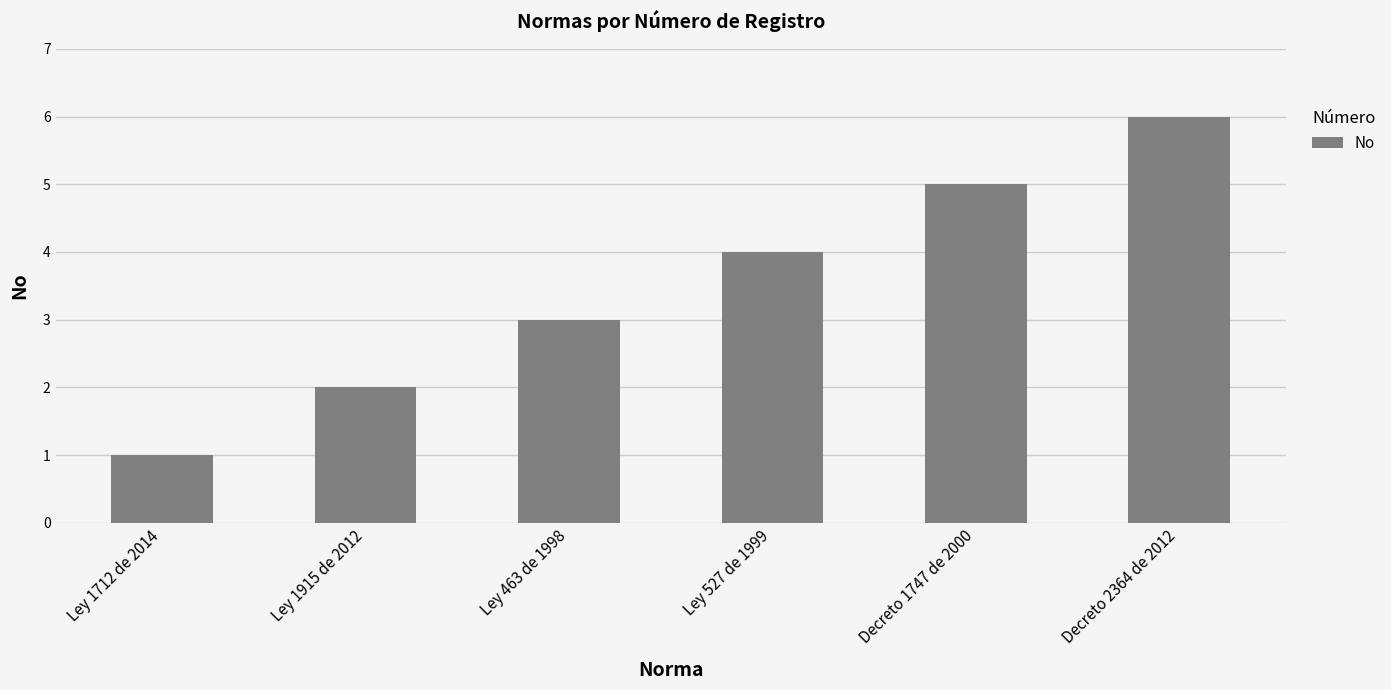

Is it true that the value at Ley 1915 de 2012 is 2?

True